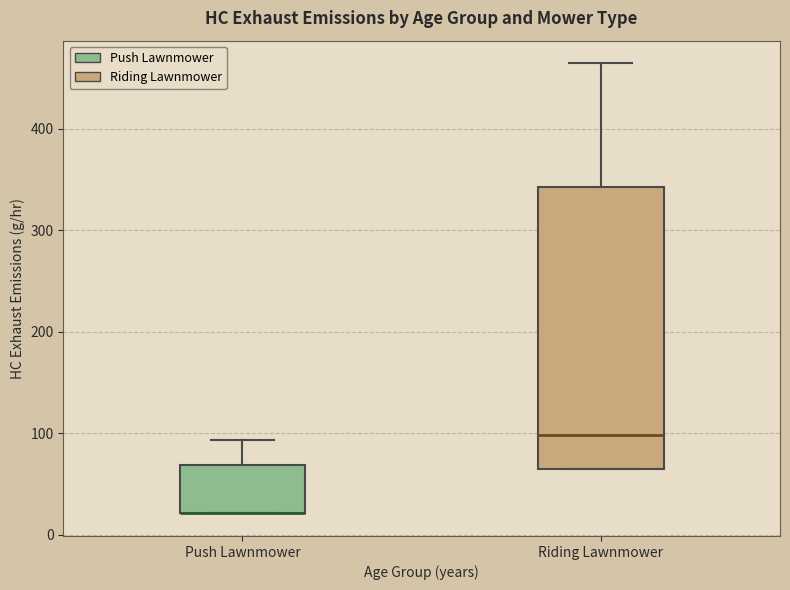

Reading left to right, read every box against the y-axis: the position of its median line, the range the box covers, and the ends of its whiskers. The values are not printed on the chart, so give them approximately, as read against the axis.

Push Lawnmower: median 20 (drawn on the box's lower edge), box 20 to 70, whiskers 20 to 90
Riding Lawnmower: median 100, box 70 to 340, whiskers 70 to 460